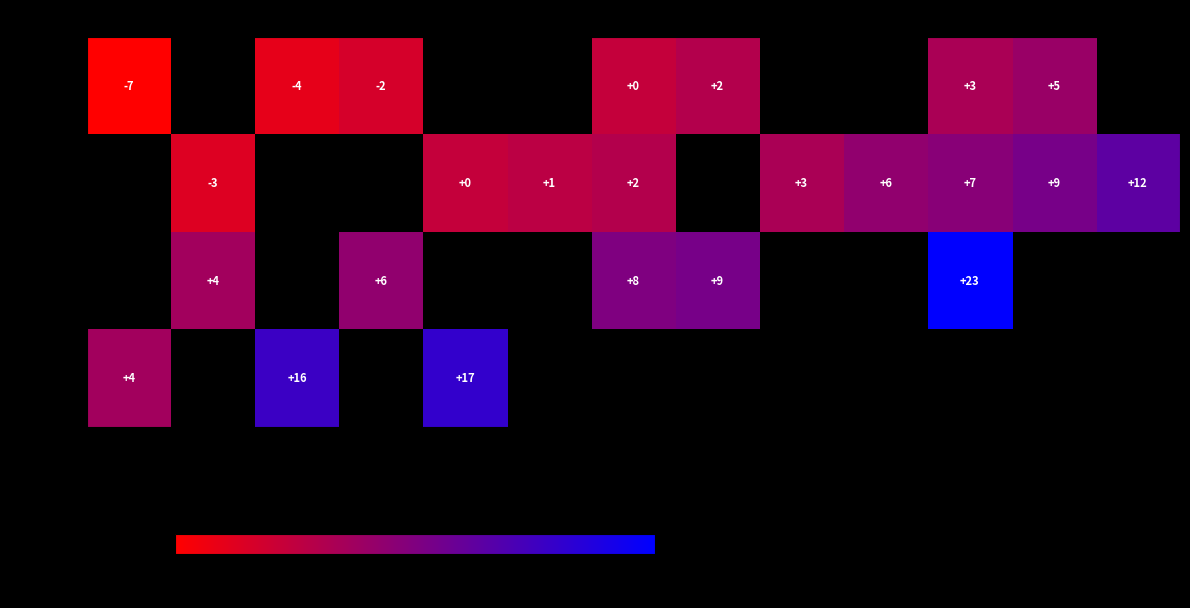

The value of Open at T3 is -1. True or false?

False